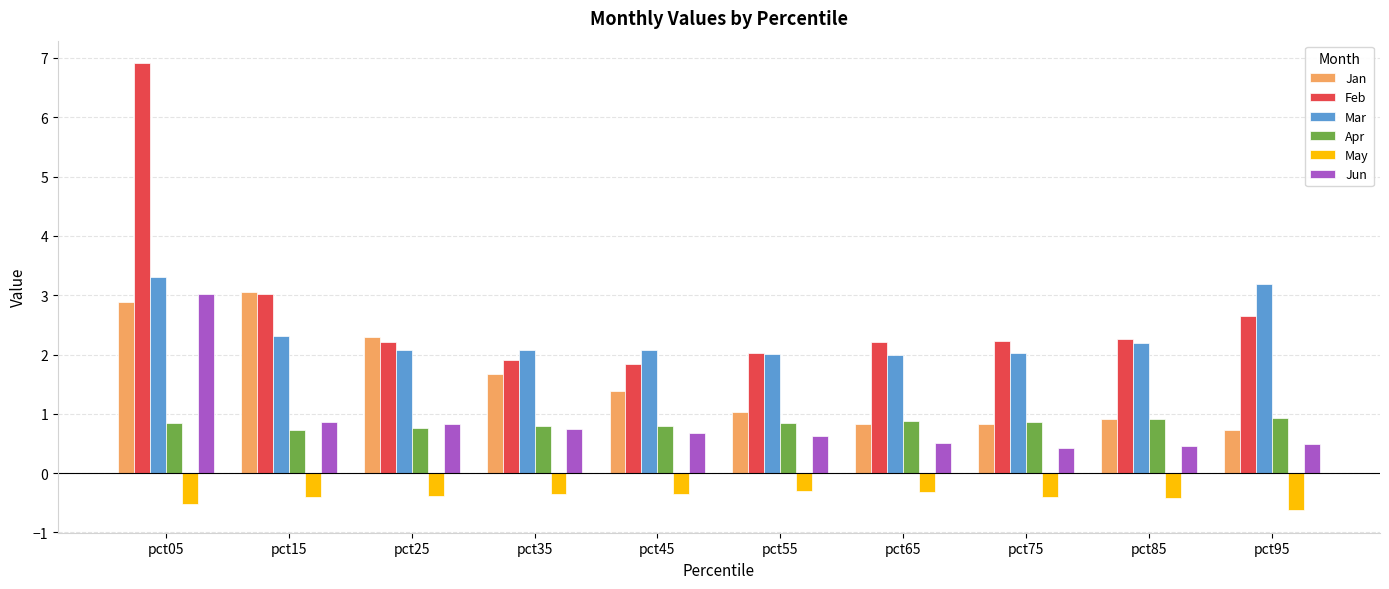

Which category has the highest value across all series?

pct05